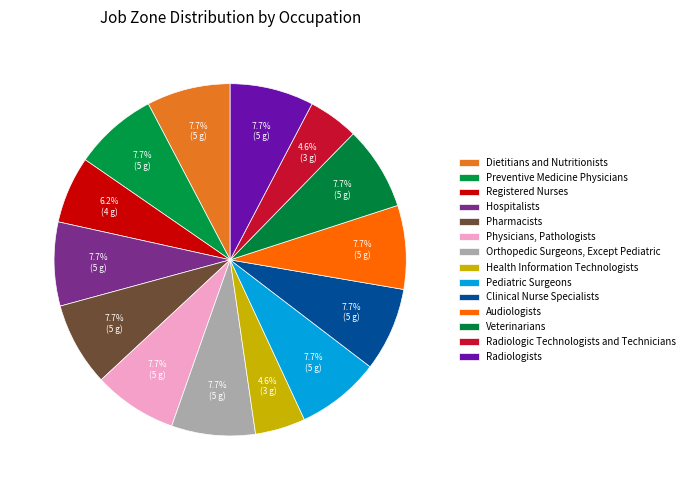

To the nearest percent, what portion does Pharmacists represent?

8%